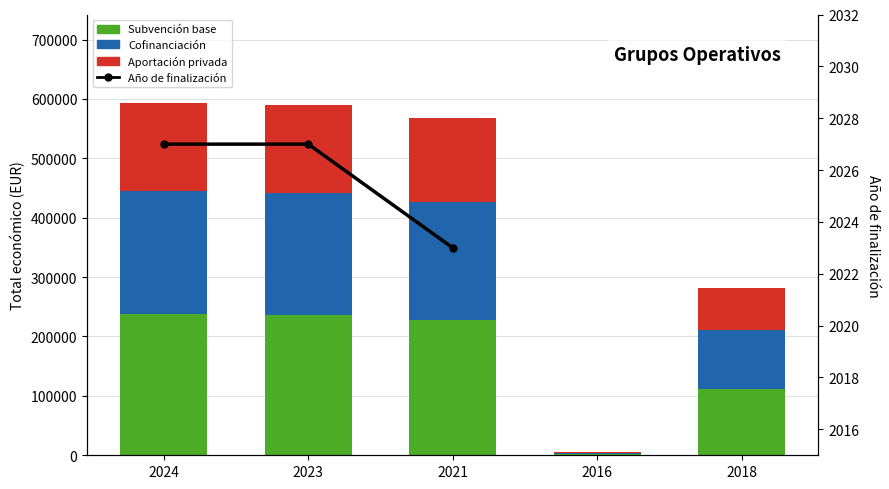

What is the approximate value of Subvención base at 2016?

2400.0